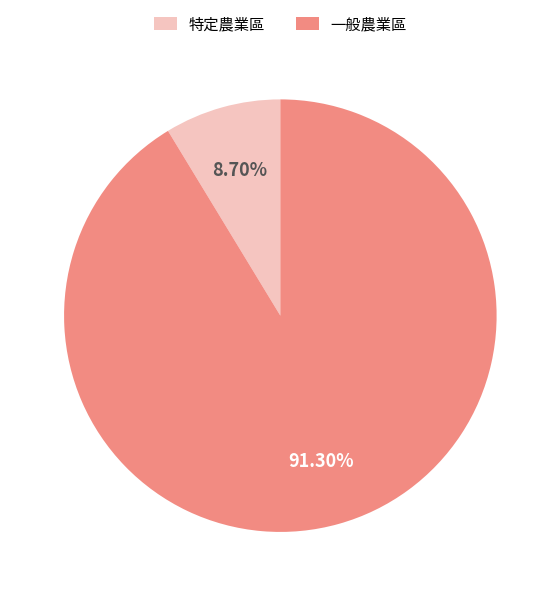

What percentage is NOT represented by 特定農業區?

91.3%